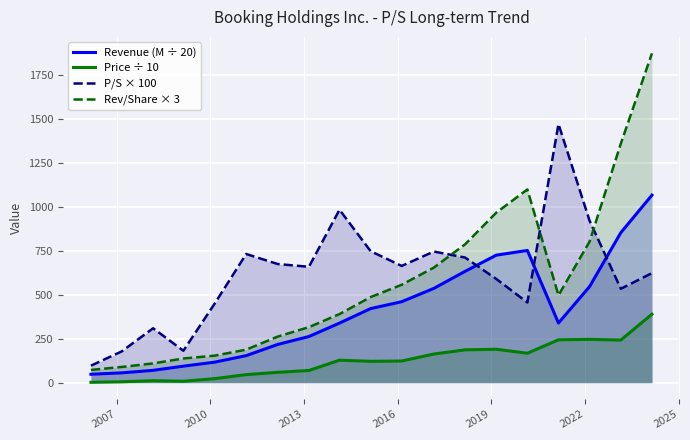

Reading left to right, list all the values displayed in this chart.

Revenue (M ÷ 20): 48.1	56.1	70.5	94.2	116.9	154.2	217.8	263.1	339.6	422.1	461.2	537.1	634.0	726.4	753.3	339.8	547.9	854.5	1068.2
Price ÷ 10: 2.4	5.3	11.4	8.4	23.1	46.0	59.2	69.6	128.3	121.8	123.6	163.2	187.2	190.6	167.8	244.3	247.0	242.6	390.2
P/S × 100: 97.0	178.0	310.0	182.0	449.0	733.0	676.0	660.0	985.0	749.0	665.0	747.0	713.0	591.0	457.0	1473.0	922.0	535.0	624.0
Rev/Share × 3: 72.7	89.6	109.9	138.0	153.9	188.3	262.4	316.5	390.8	487.6	557.7	655.5	787.8	968.2	1100.7	497.7	804.0	1361.8	1875.7